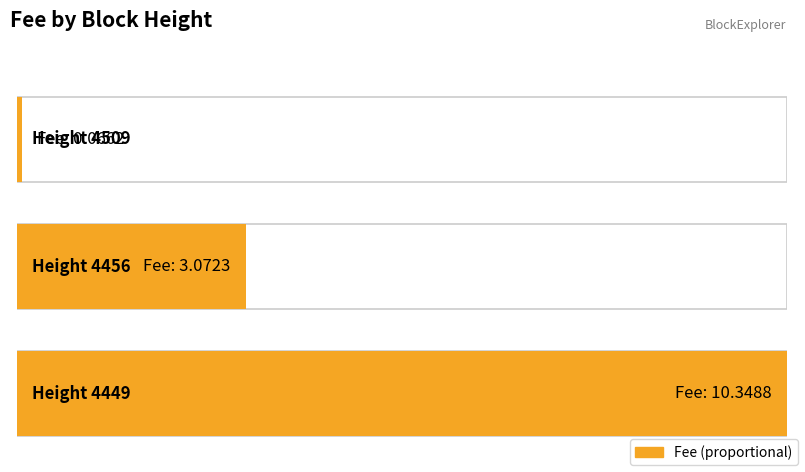

At which label is the value closest to 5?

4456